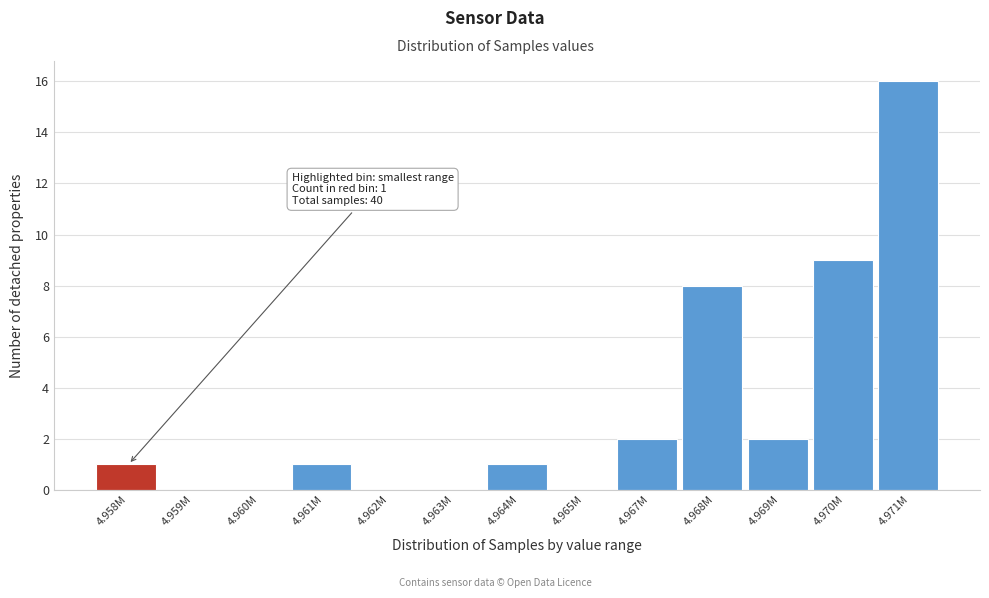

Reading right to left, extract all data points from this chart.

4.971M=16	4.970M=9	4.969M=2	4.968M=8	4.967M=2	4.965M=0	4.964M=1	4.963M=0	4.962M=0	4.961M=1	4.960M=0	4.959M=0	4.958M=1